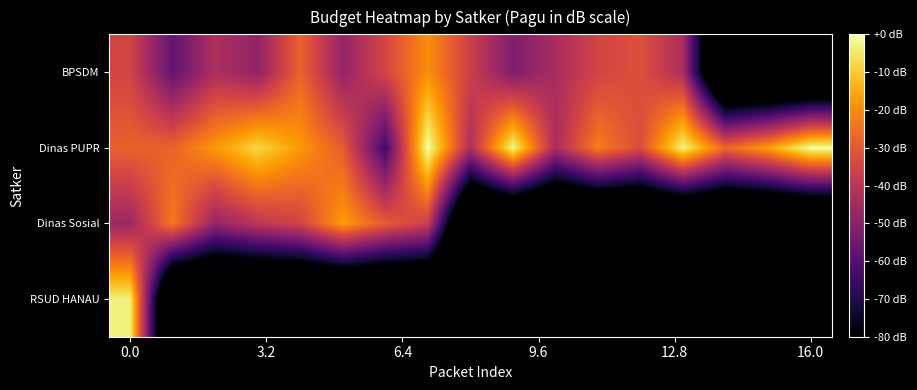

Count the number of data series in this chart.

4